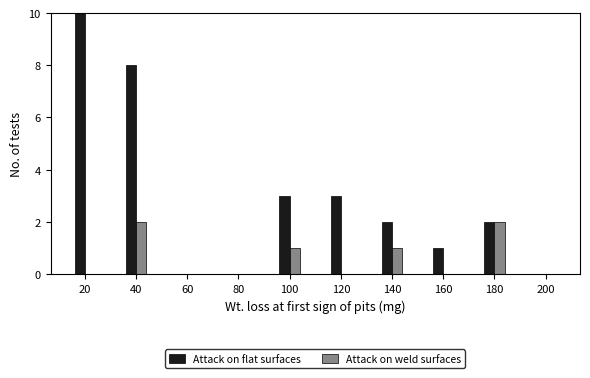

Reading left to right, transcribe all the data shown in this chart.

Attack on flat surfaces: 20=10	40=8	60=0	80=0	100=3	120=3	140=2	160=1	180=2	200=0
Attack on weld surfaces: 20=0	40=2	60=0	80=0	100=1	120=0	140=1	160=0	180=2	200=0